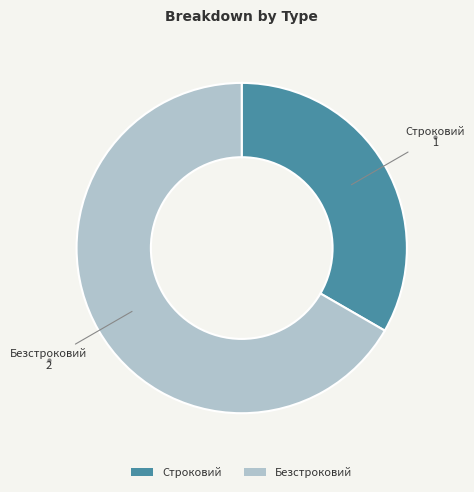

Count the number of slices in the pie.

2